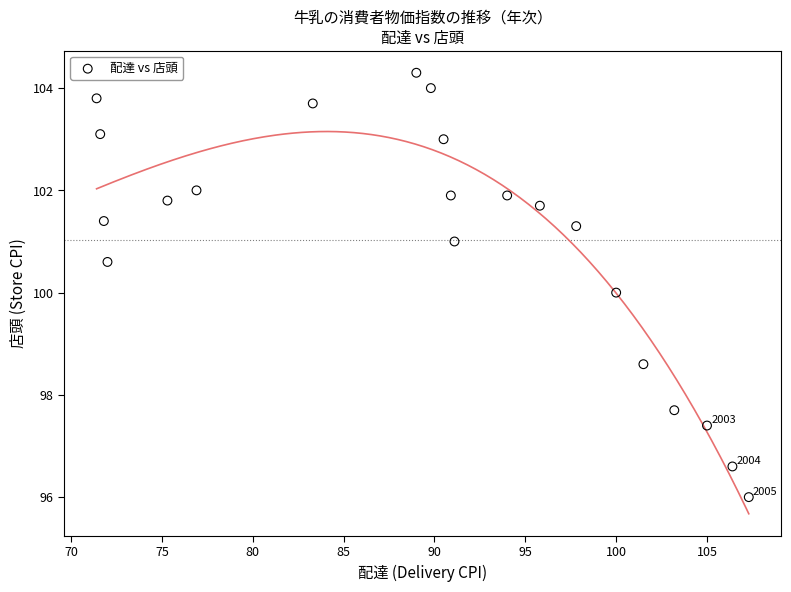

What is the range of Y values (max minus min)?

8.3